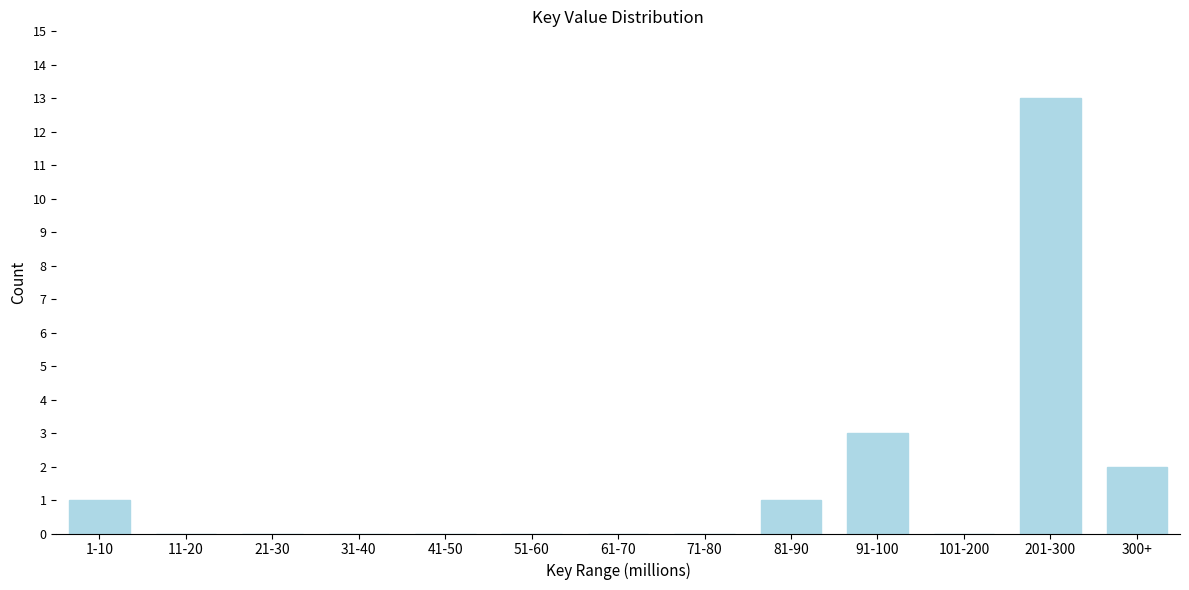

Reading left to right, extract all data points from this chart.

1-10=1	11-20=0	21-30=0	31-40=0	41-50=0	51-60=0	61-70=0	71-80=0	81-90=1	91-100=3	101-200=0	201-300=13	300+=2